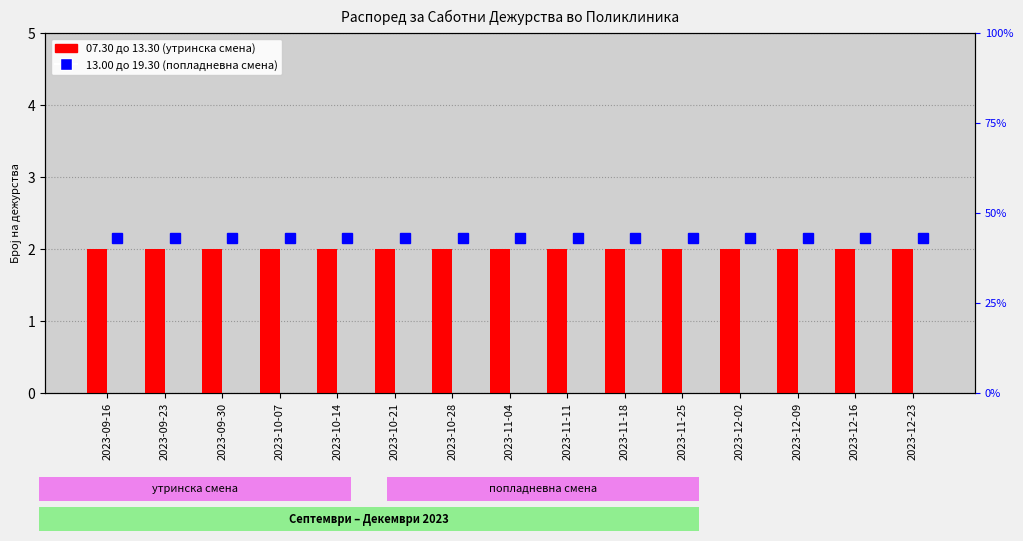

Which has a higher value, 2023-11-18 or 2023-11-04?

2023-11-18